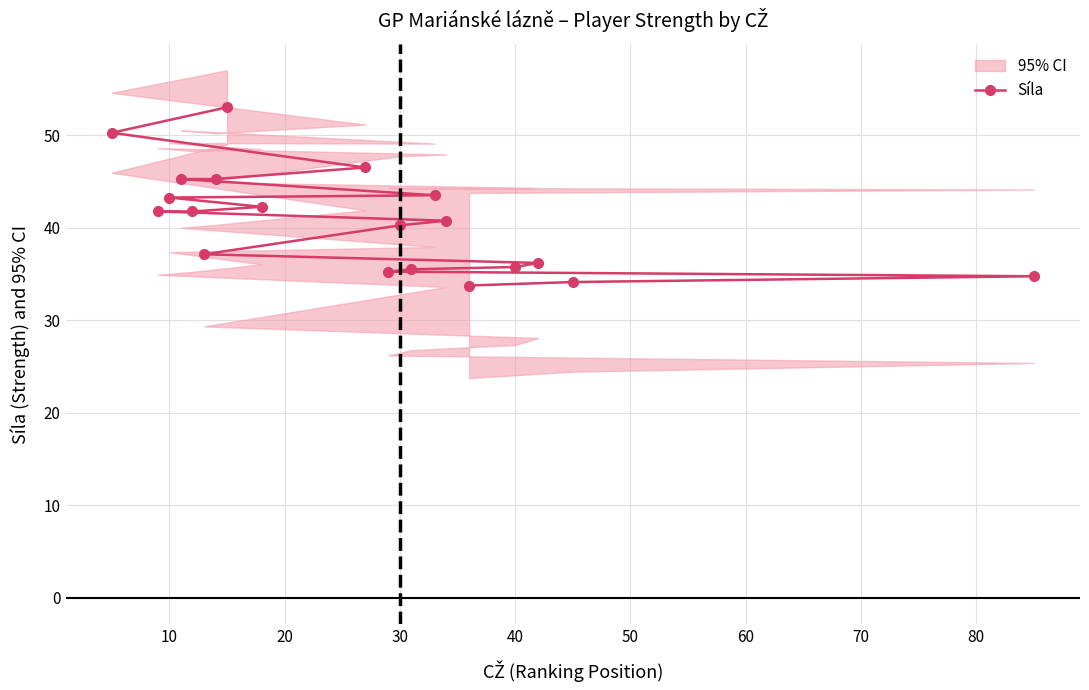

What is the maximum value for Síla?

53.0